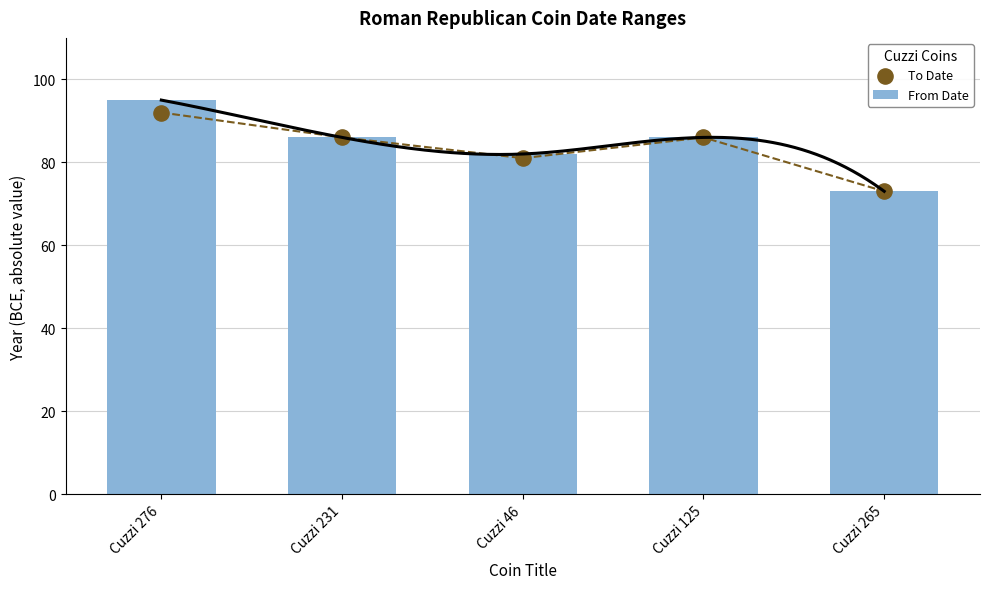

What are all the series names shown in the legend?

From Date, To Date